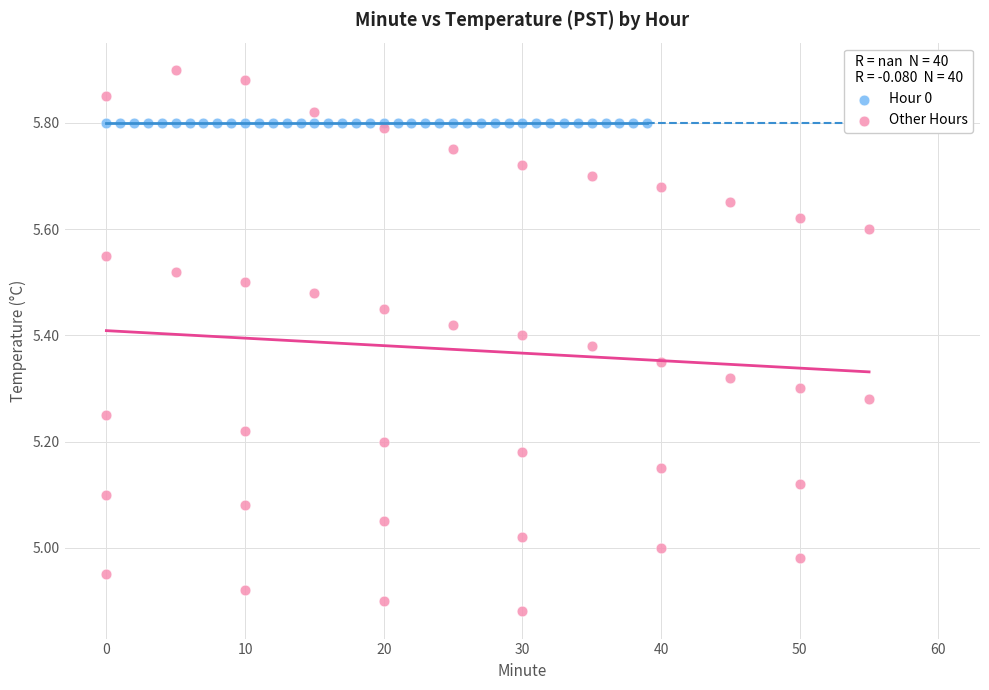

Which series contains the lowest Y value?

Other Hours